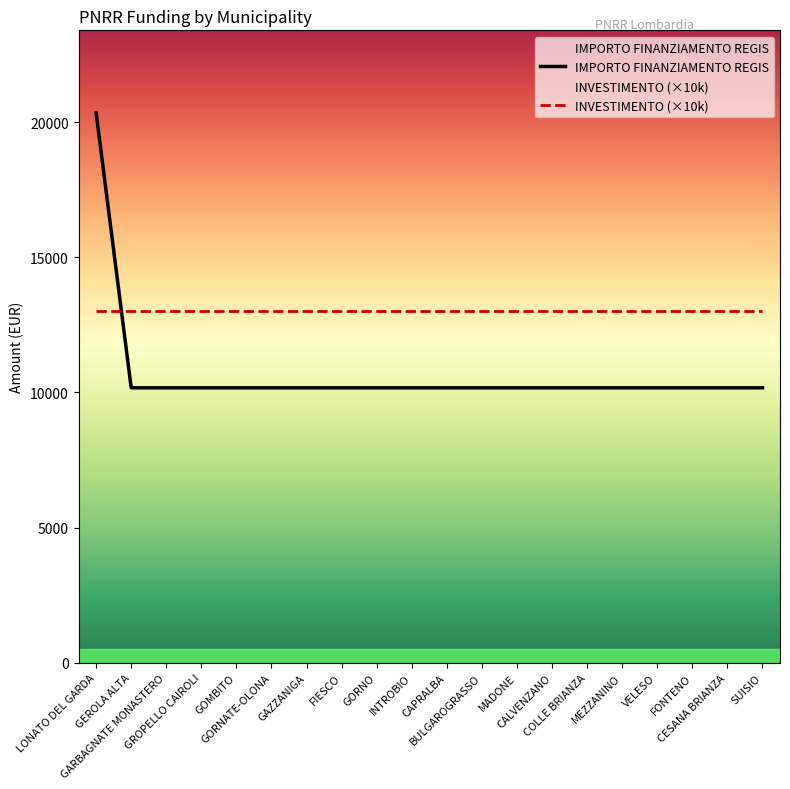

Reading left to right, what are all the values shown in this chart?

20344	10172	10172	10172	10172	10172	10172	10172	10172	10172	10172	10172	10172	10172	10172	10172	10172	10172	10172	10172